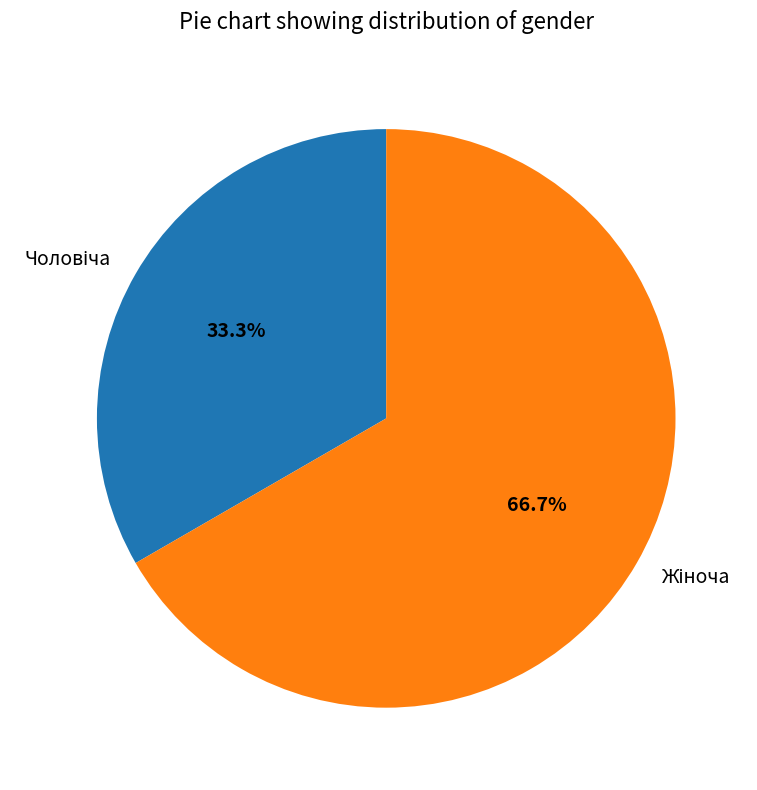

Is there a majority slice in this chart?

Yes